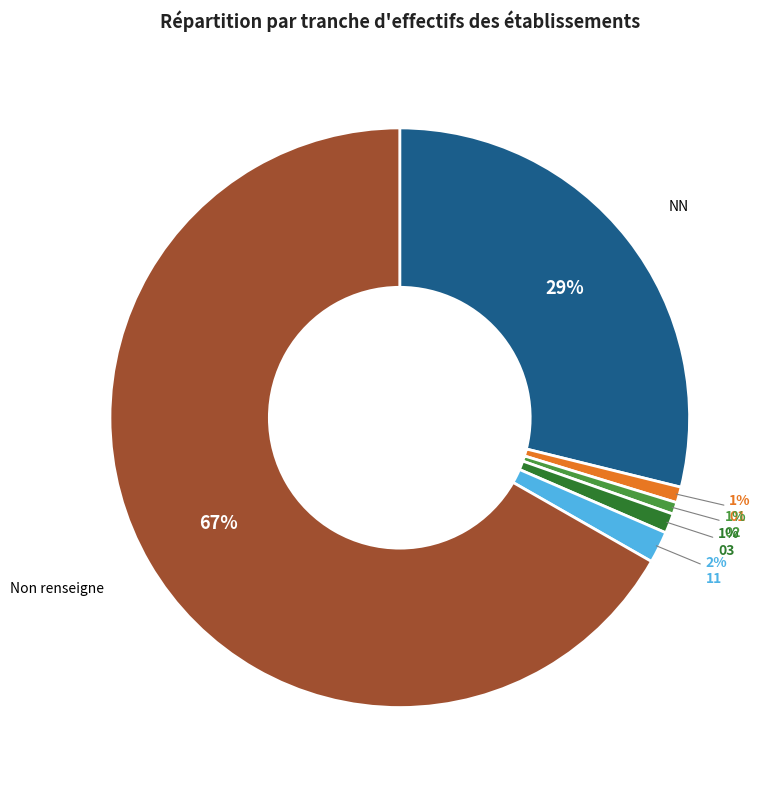

True or false: 02 accounts for 11% of the total.

False